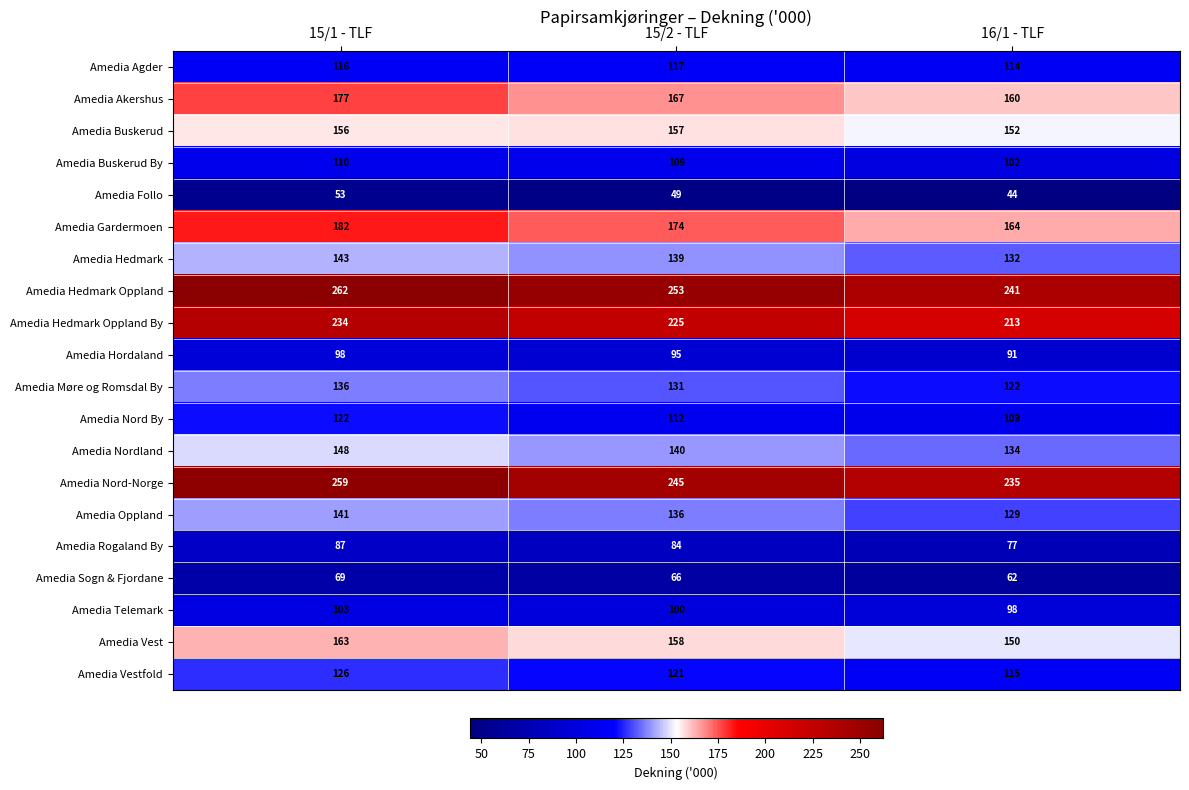

Where is Amedia Hedmark nearest to the value 137?

15/2 - TLF